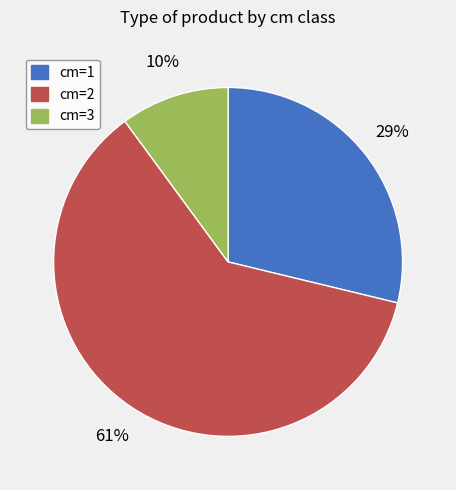

Does any single category account for the majority?

Yes